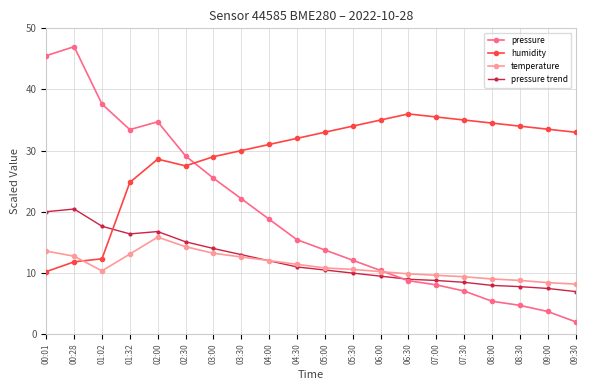

What is the greatest value displayed?

47.0